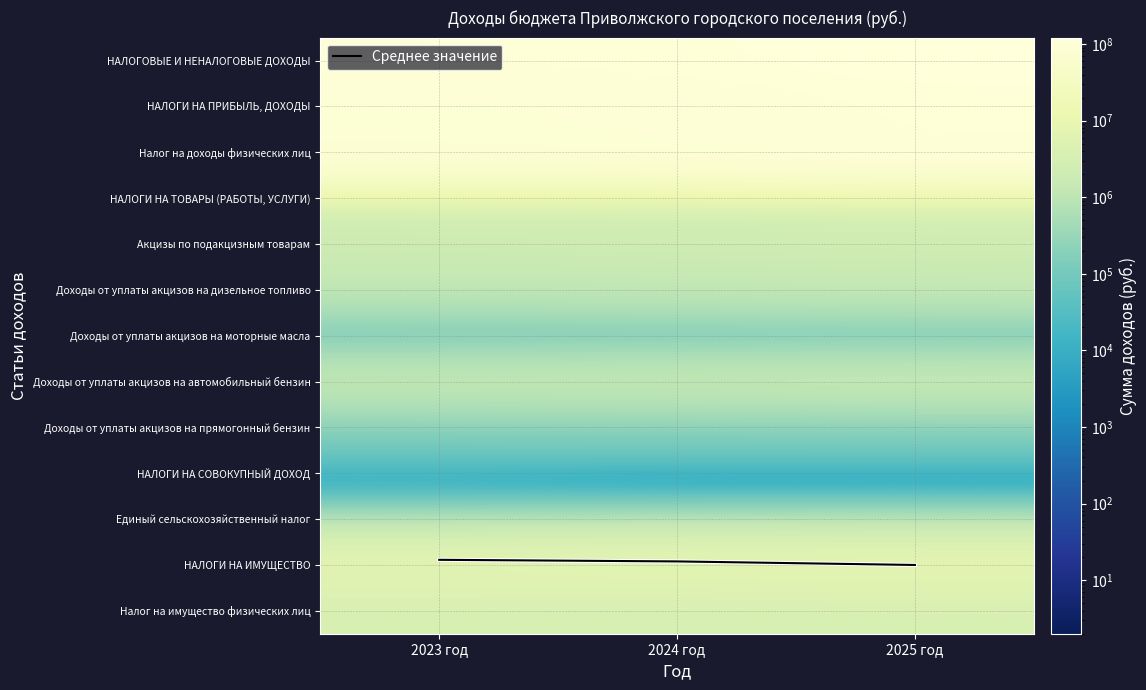

What is the difference between the highest and lowest values at 2025 год?

121293709.0